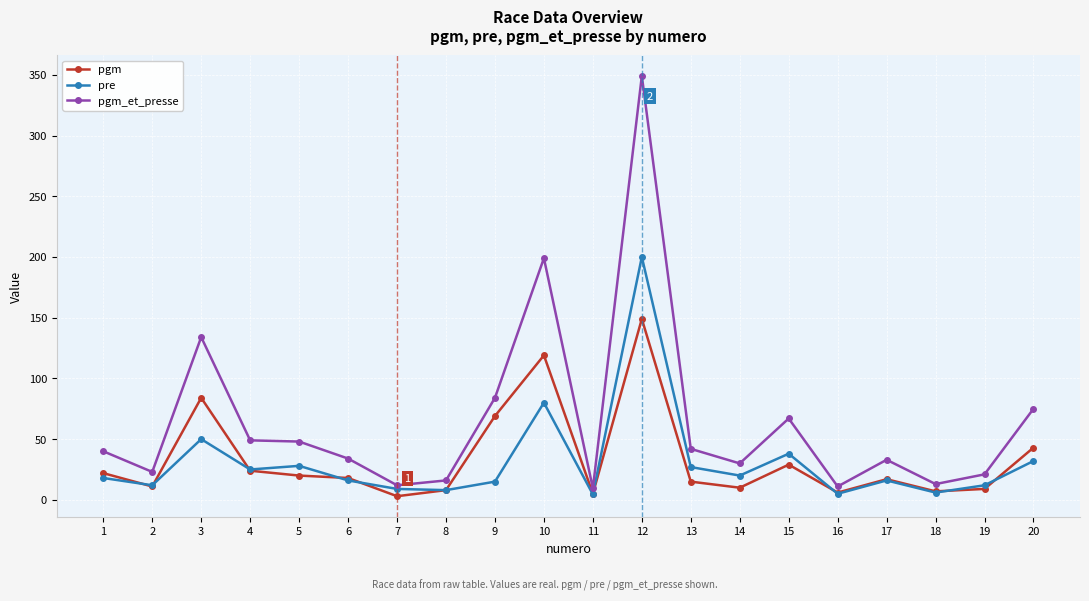

What is the maximum value for pgm_et_presse?

349.0